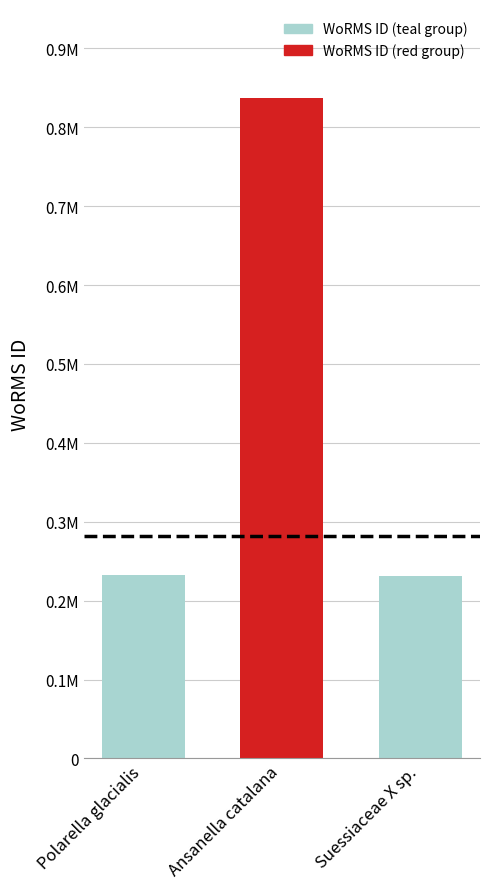

What is the smallest value displayed?

231813